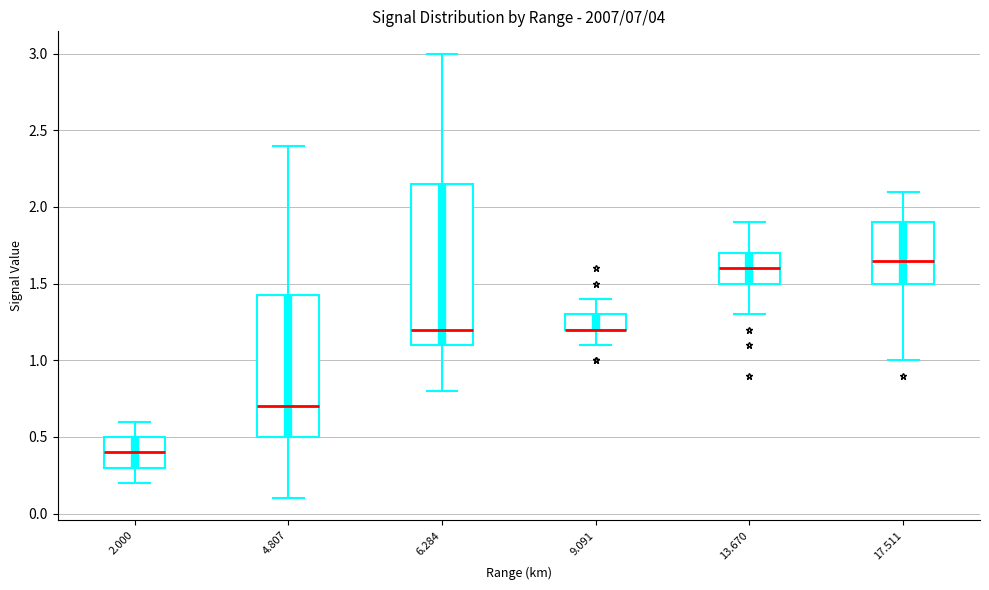

Where is the upper edge of the box at x = 9.091 on the y-axis? The values are not printed on the chart, so give them approximately, as read against the axis.

1.30